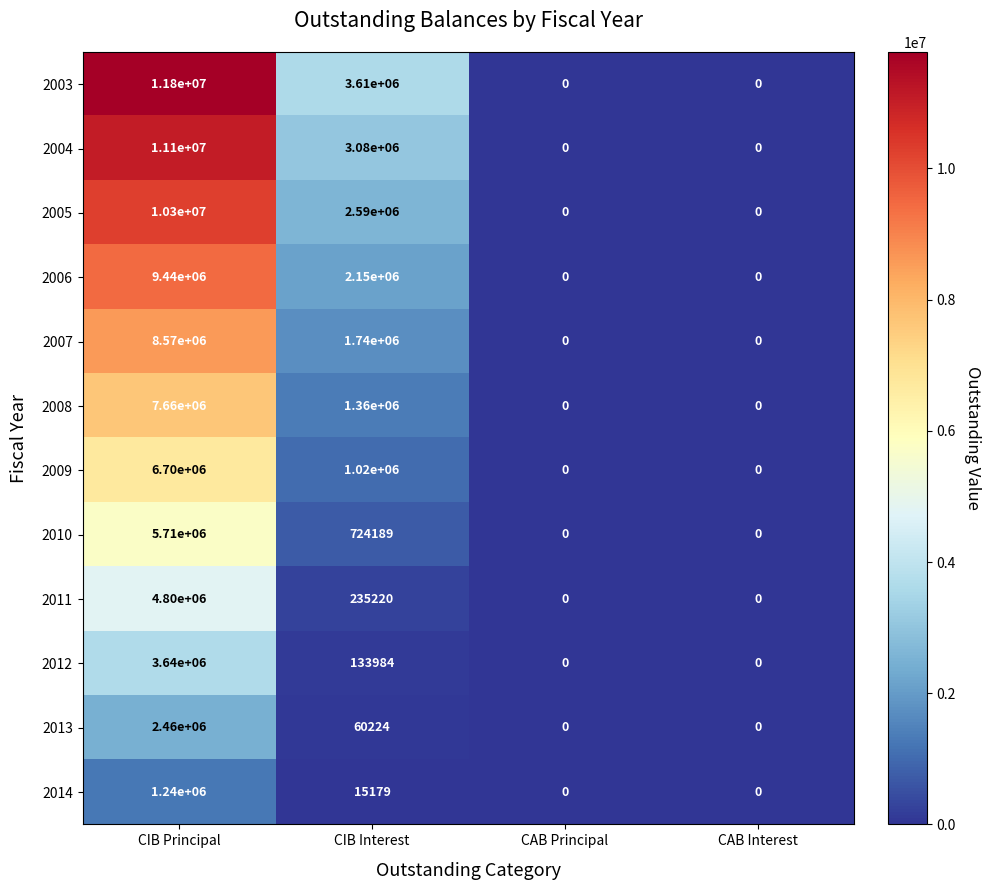

What is the sum of the 2009 values at CIB Interest and CIB Principal?

7720000